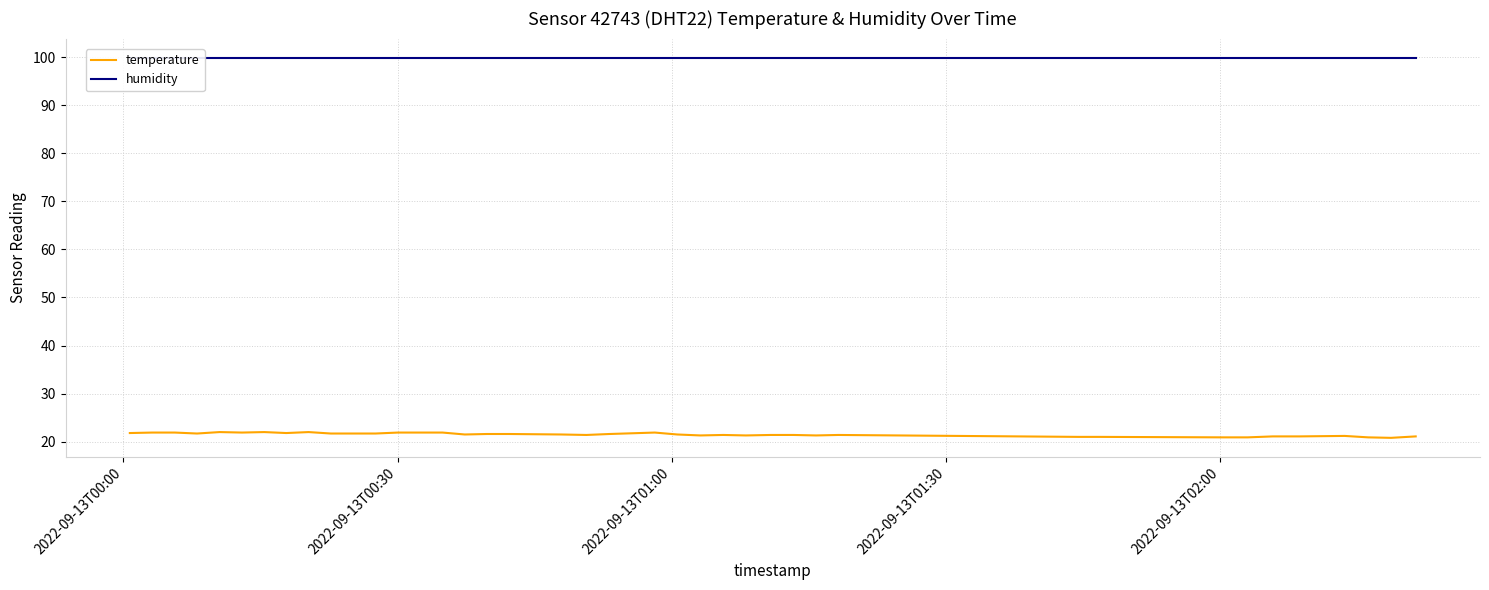

What is the smallest value displayed?

20.8